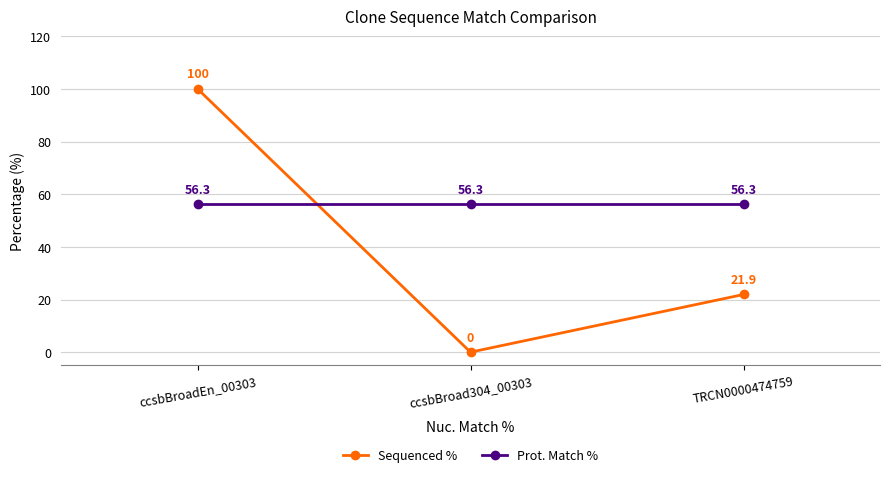

True or false: Sequenced % has a value of 7.6 at TRCN0000474759.

False